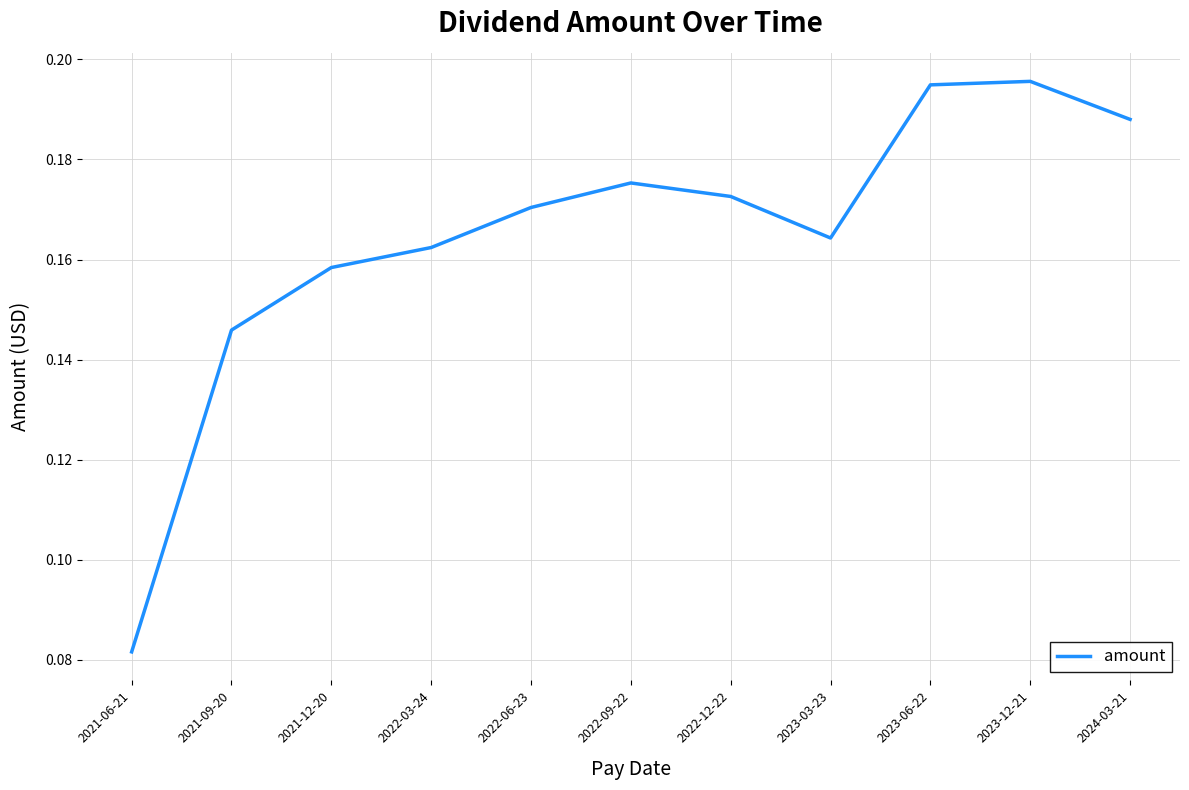

What position from the left is 2021-12-20?

3